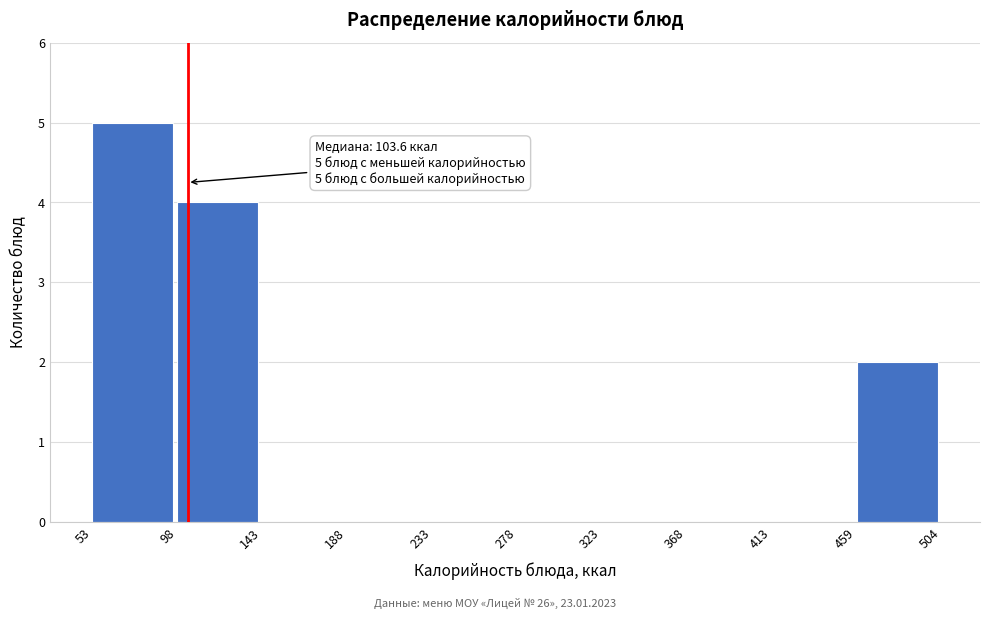

Which range on the x-axis has the tallest bar?

53 to 98